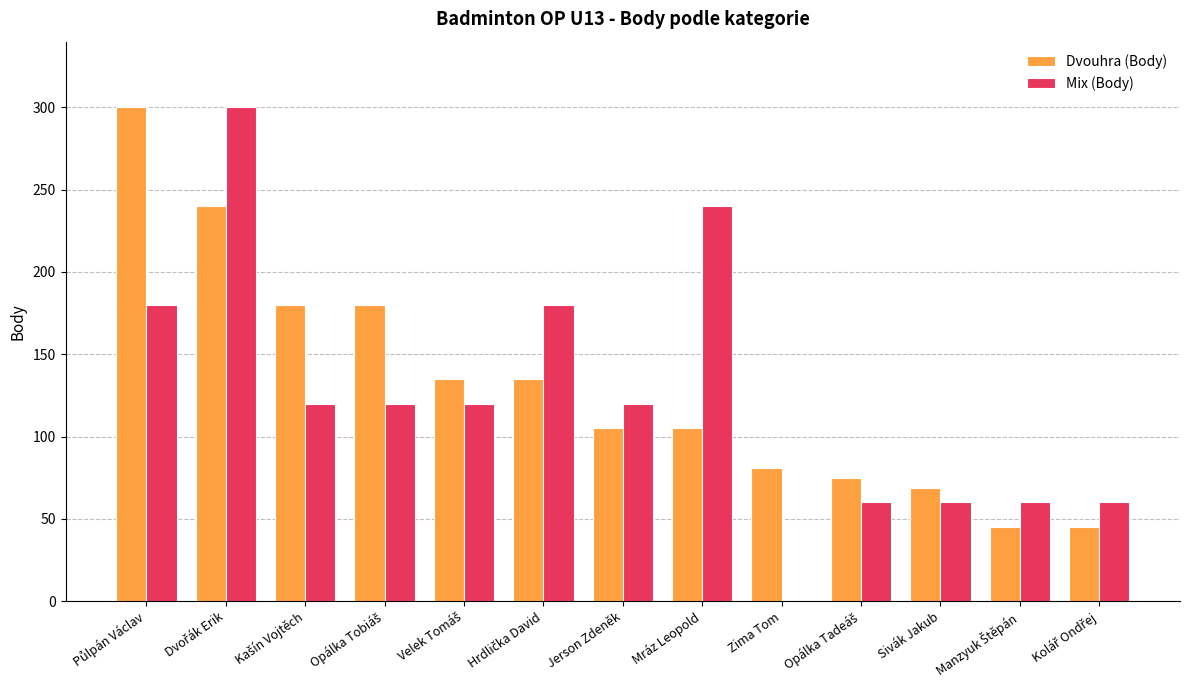

What is the sum of all Mix (Body) values?

1620